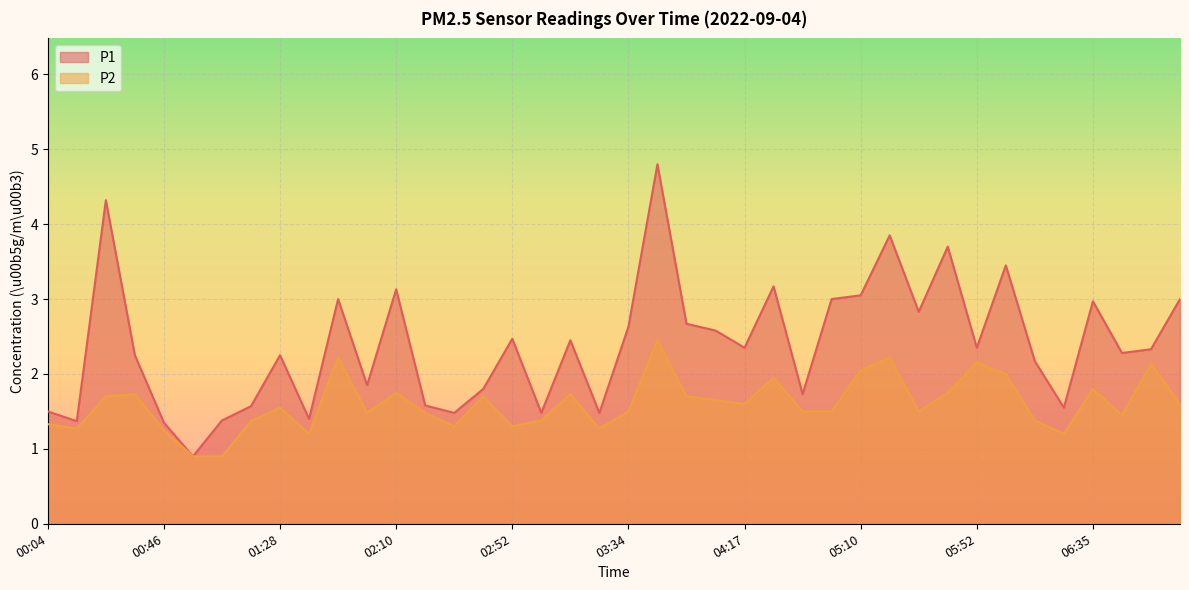

What is the total value across all series at 04:49?

3.2